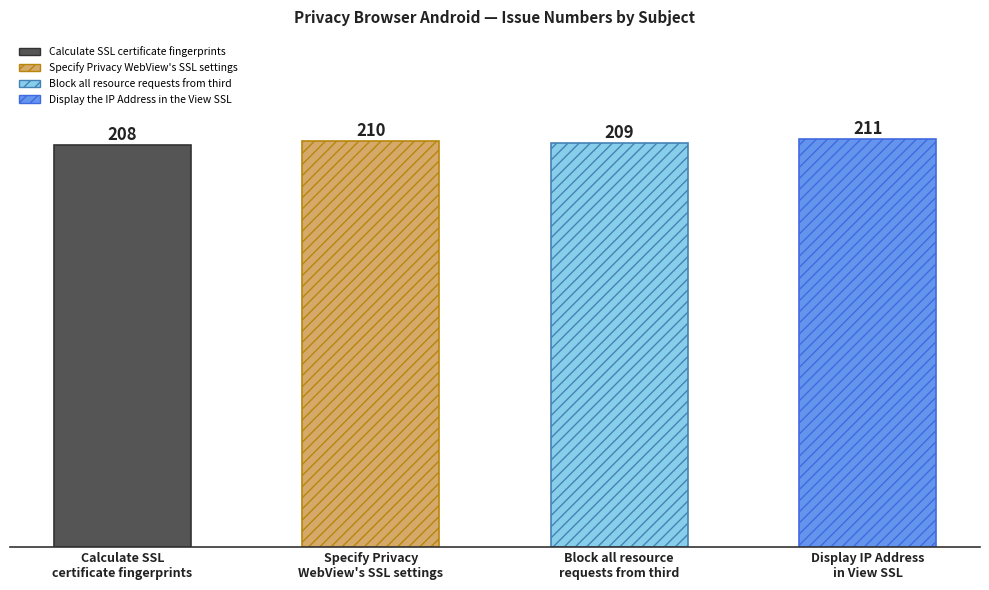

What is the smallest value displayed?

208